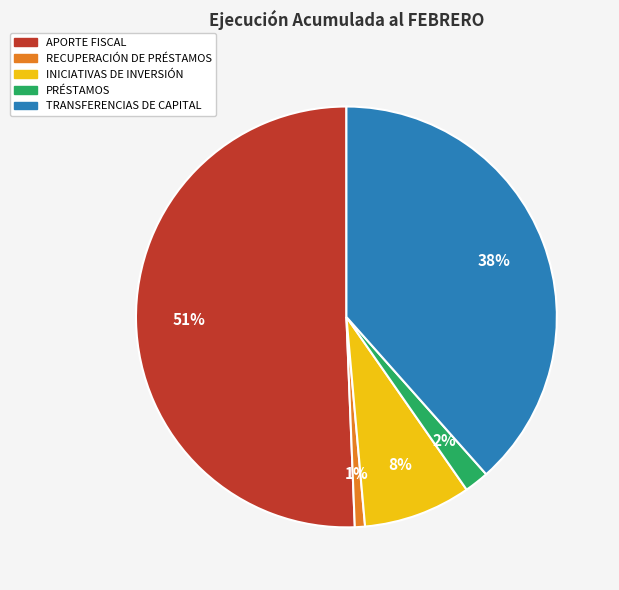

Rank the categories by value from highest to lowest.

APORTE FISCAL, TRANSFERENCIAS DE CAPITAL, INICIATIVAS DE INVERSIÓN, PRÉSTAMOS, RECUPERACIÓN DE PRÉSTAMOS